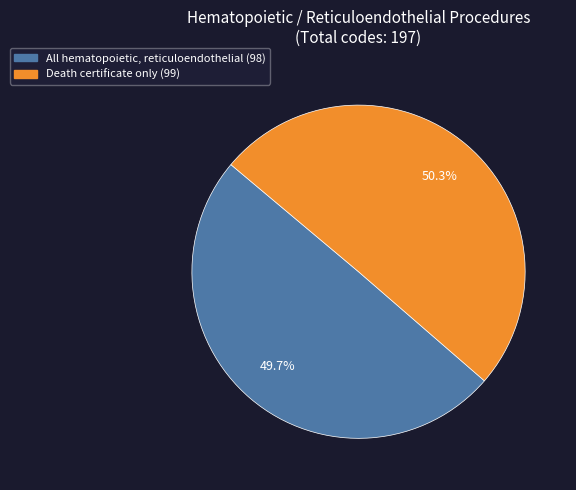

True or false: All hematopoietic, reticuloendothelial accounts for 50% of the total.

True